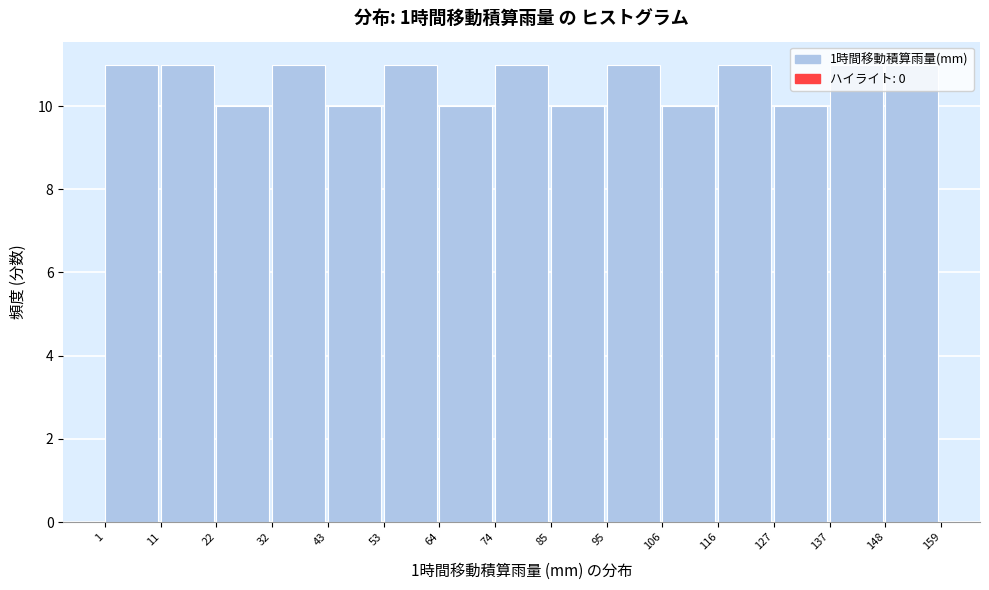

How tall is the bar that spans 53 to 64 on the x-axis? The values are not printed on the chart, so give them approximately, as read against the axis.

11